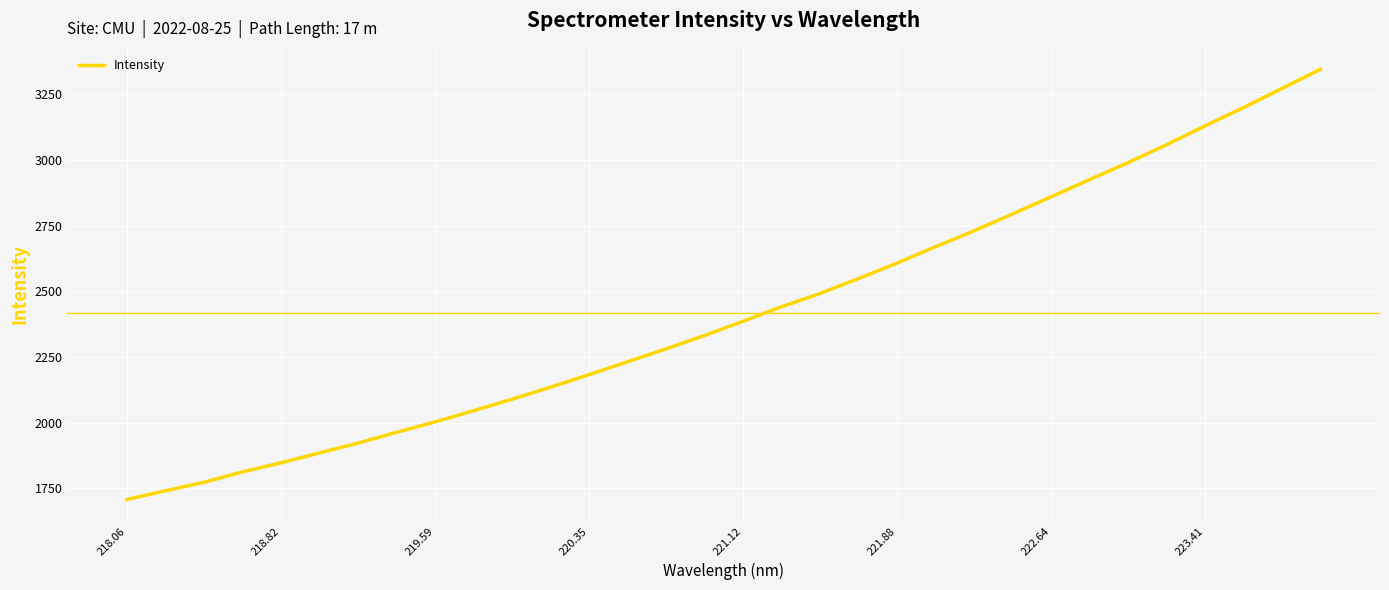

What is the greatest value displayed?

3344.6